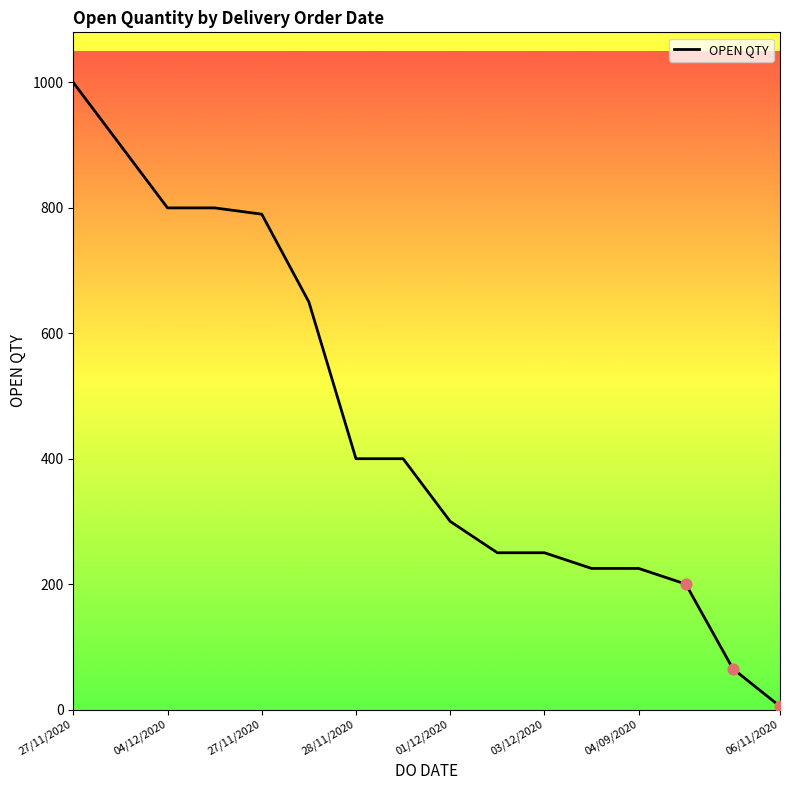

What is the difference between the maximum and minimum values?

995